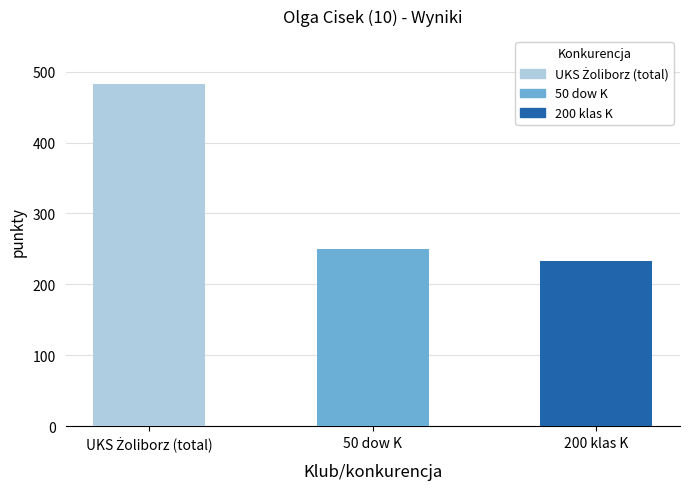

At which category does the chart reach its minimum across all series?

200 klas K